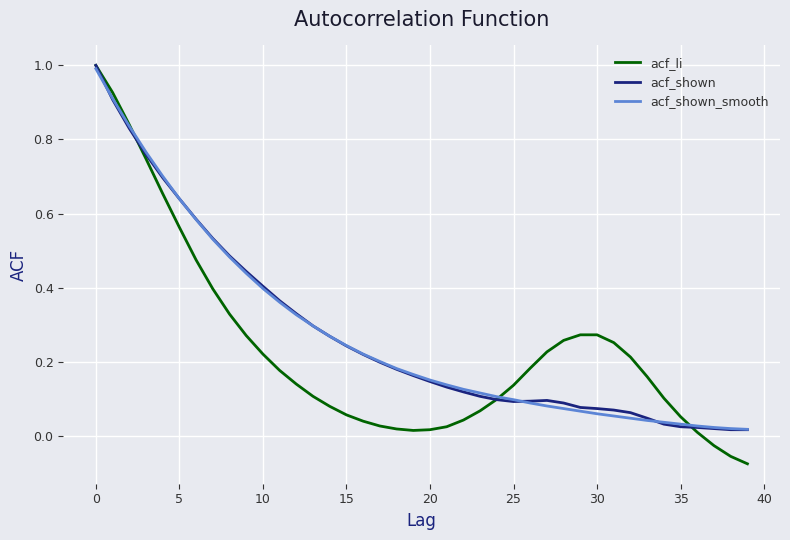

What is the greatest value displayed?

1.0